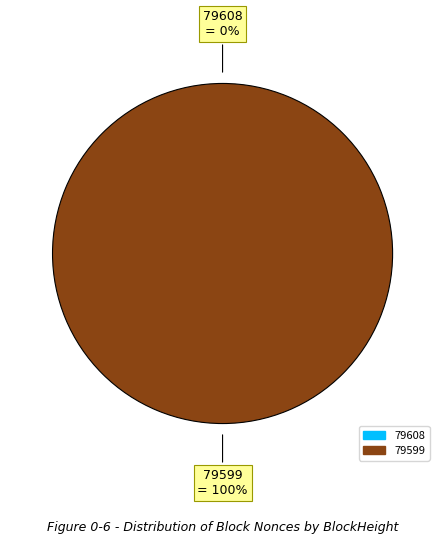

The 79599 slice represents 99% of the pie. True or false?

False